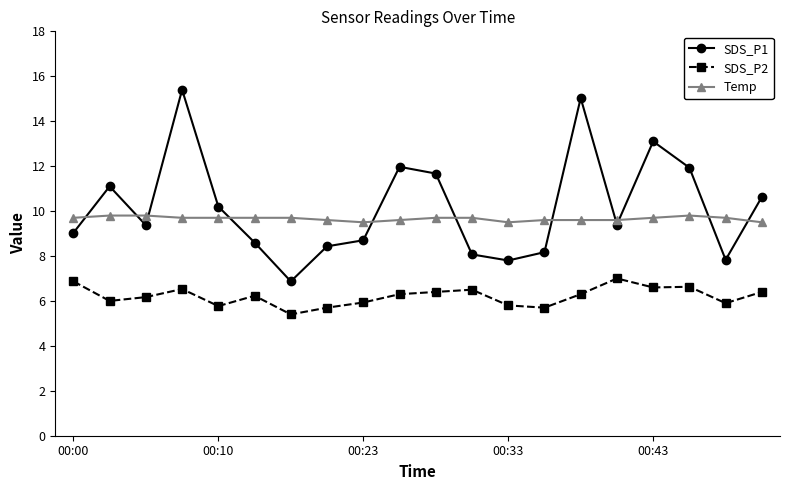

Count the Temp values in the range 9 to 10.

20